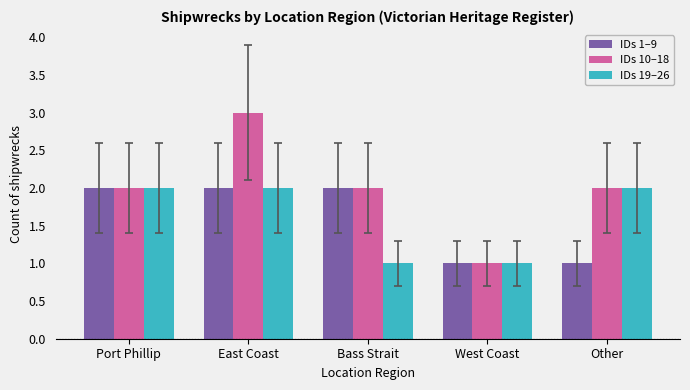

How many categories are shown in the chart?

5